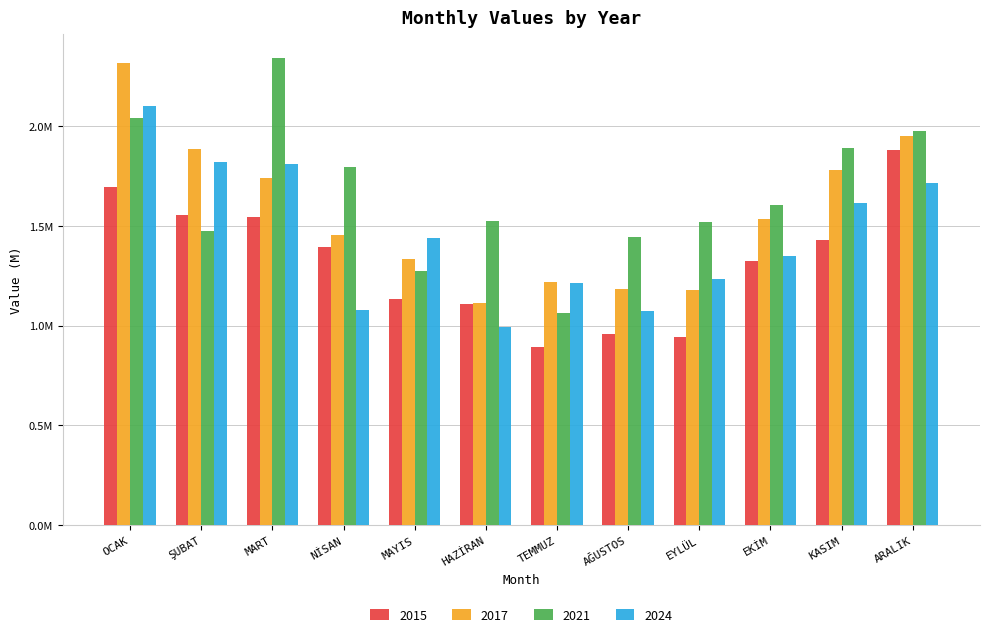

Are the bars horizontal?

No